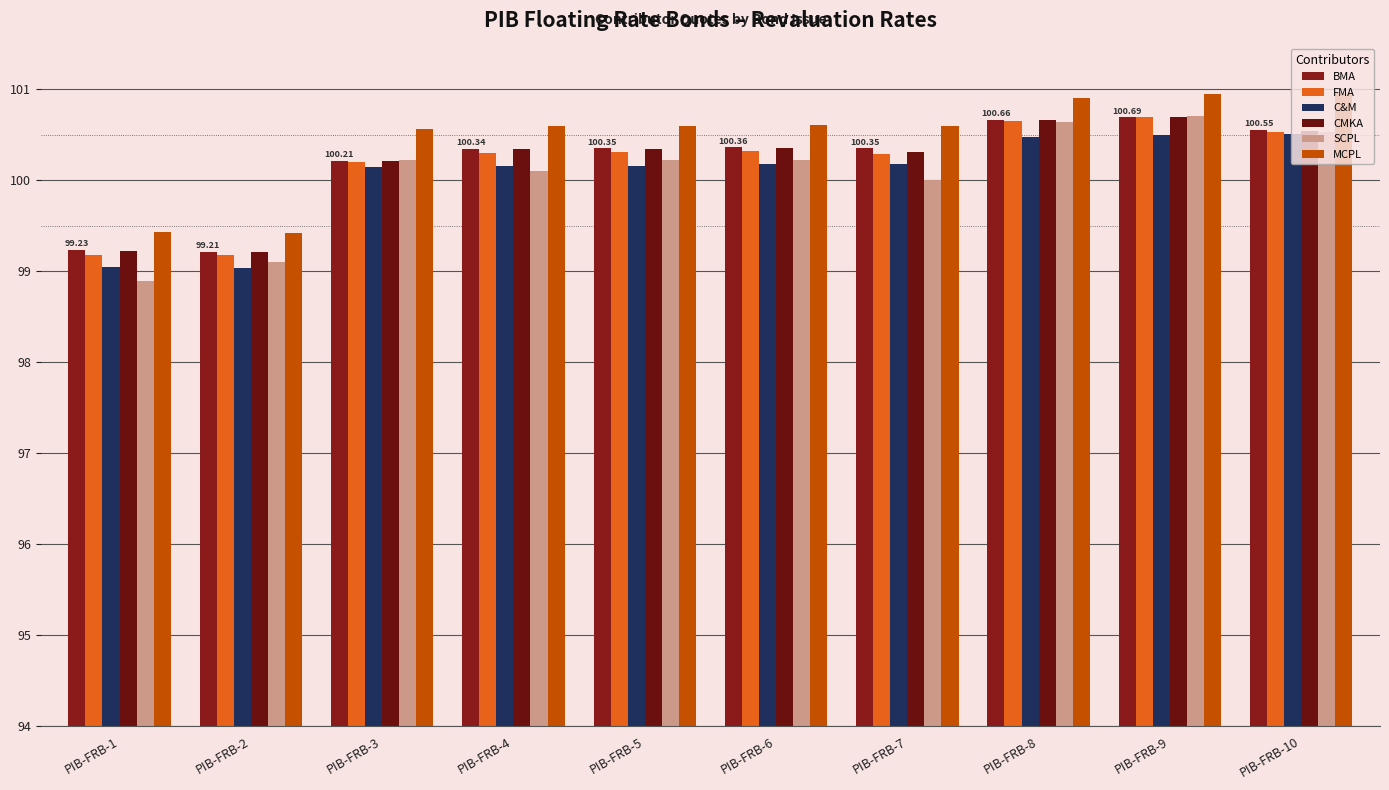

What is the spread (max minus min) of values at PIB-FRB-6?

0.4